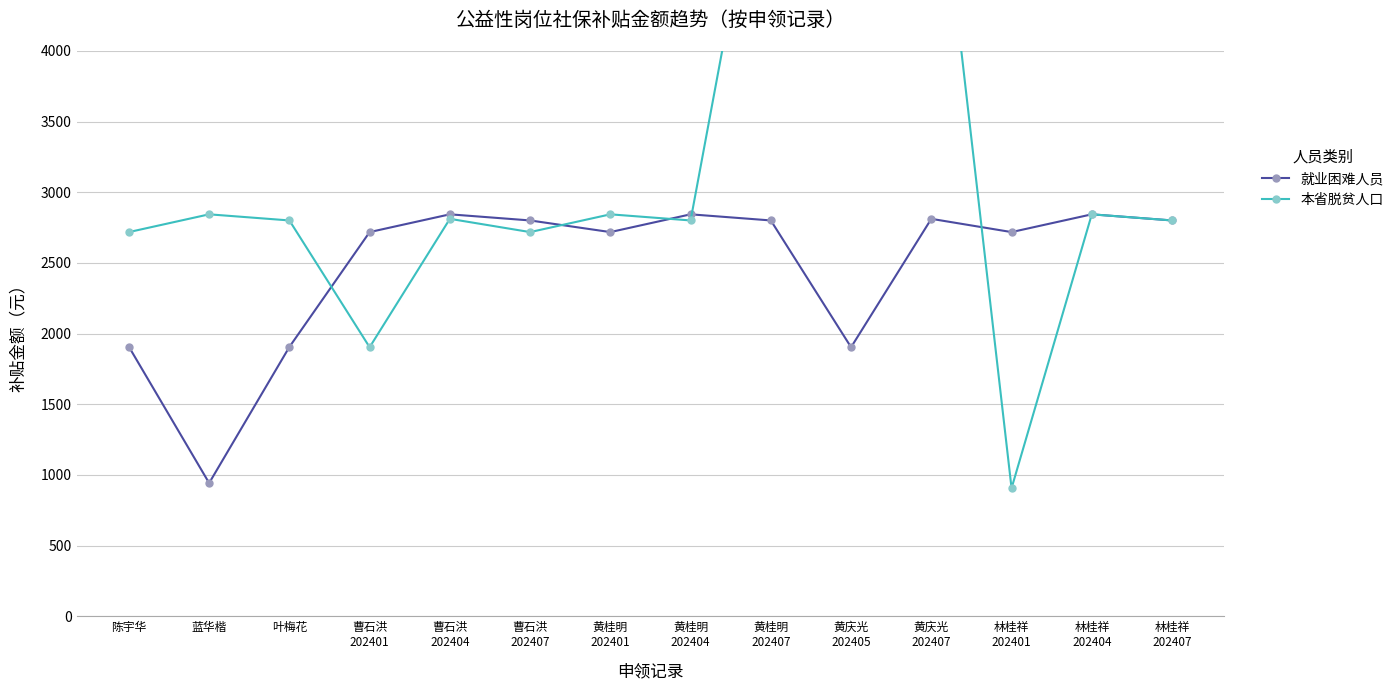

The 就业困难人员 series shows 2718.5 at 曹石洪
202401. True or false?

True